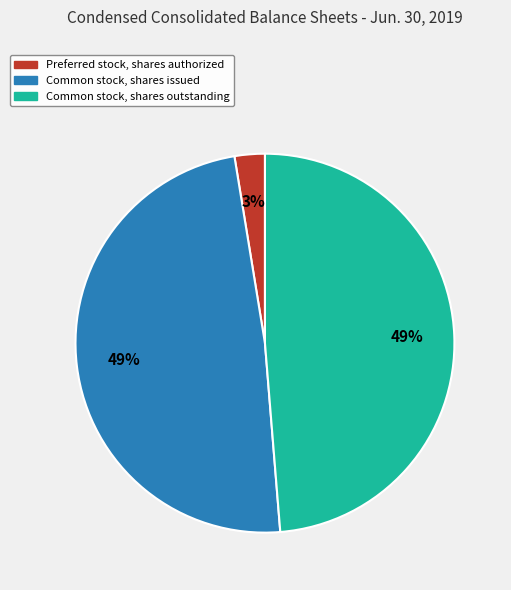

To the nearest percent, what is the combined percentage of Preferred stock, shares authorized and Common stock, shares issued?

51%